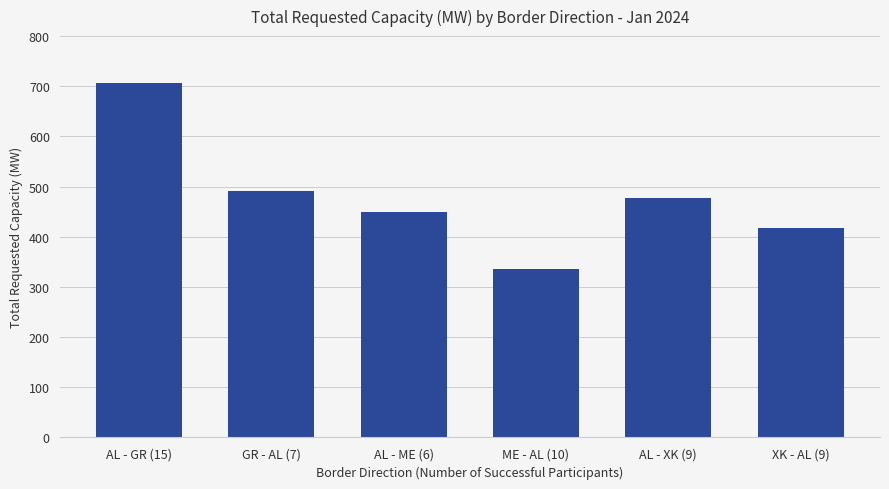

What is the greatest value displayed?

707